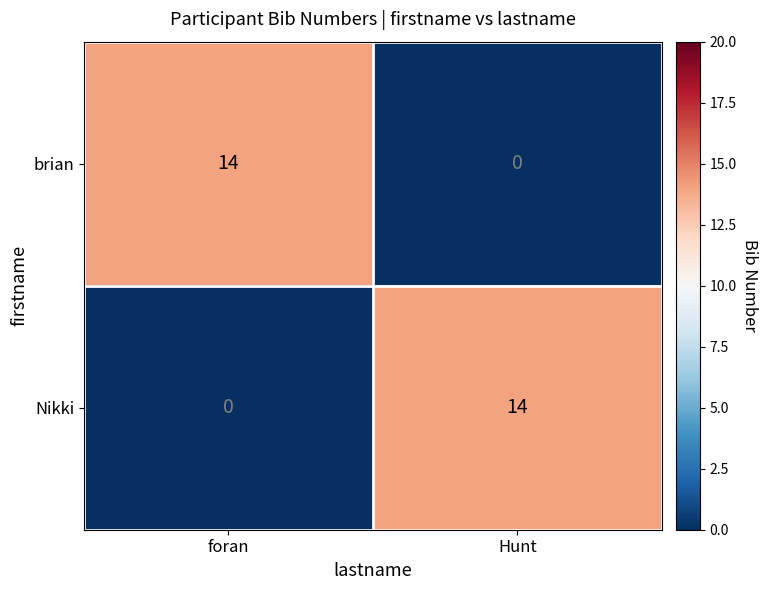

The Nikki series shows 9 at Hunt. True or false?

False